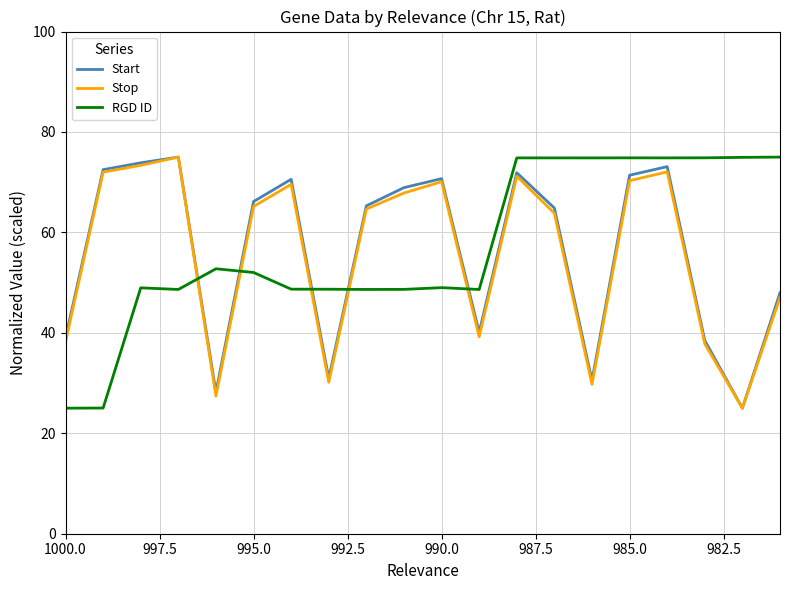

How many interior local peaks does the RGD ID series have?

5